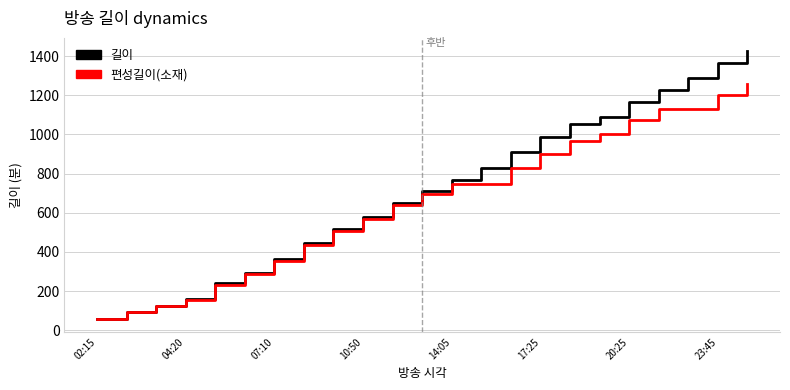

What is the highest value of the 편성길이(소재) series?

1260